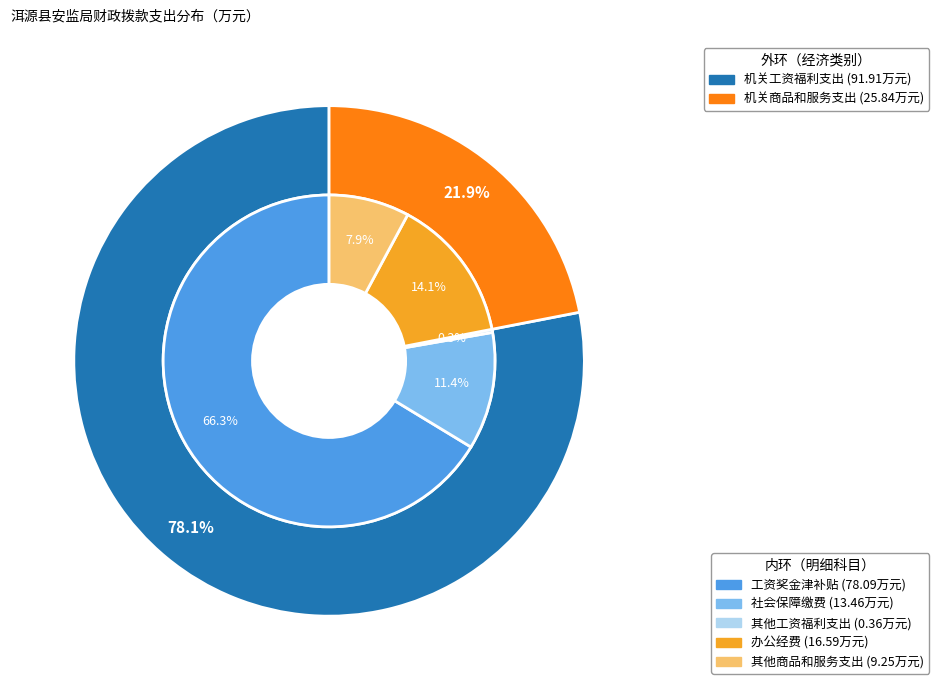

What percentage is NOT represented by 其他工资福利支出?

99.7%